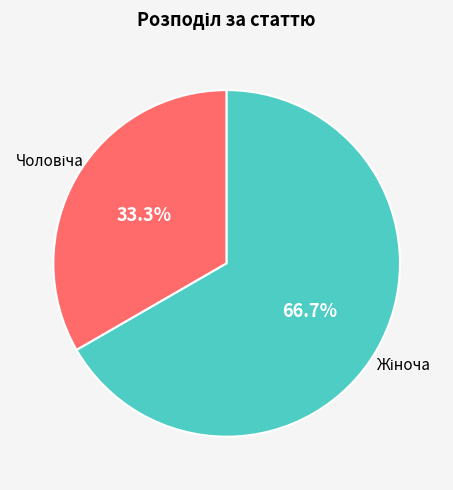

Does any single category account for the majority?

Yes